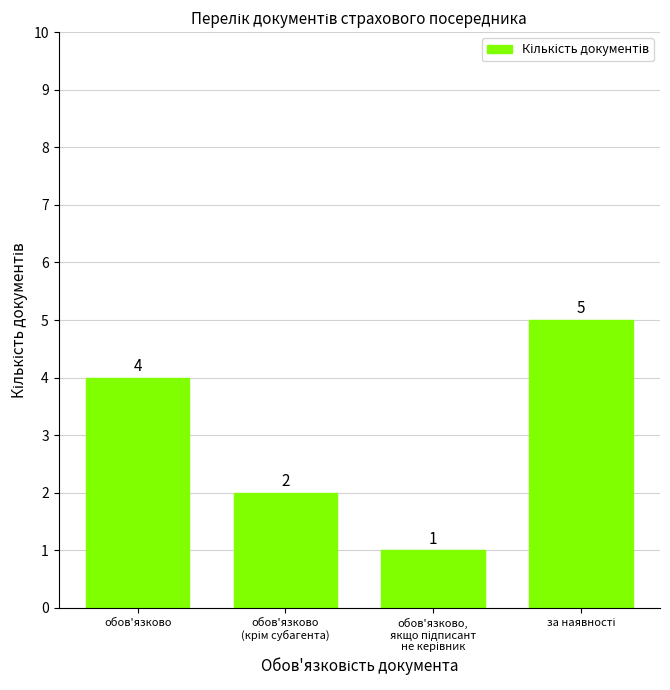

How many values are between 2 and 5?

3